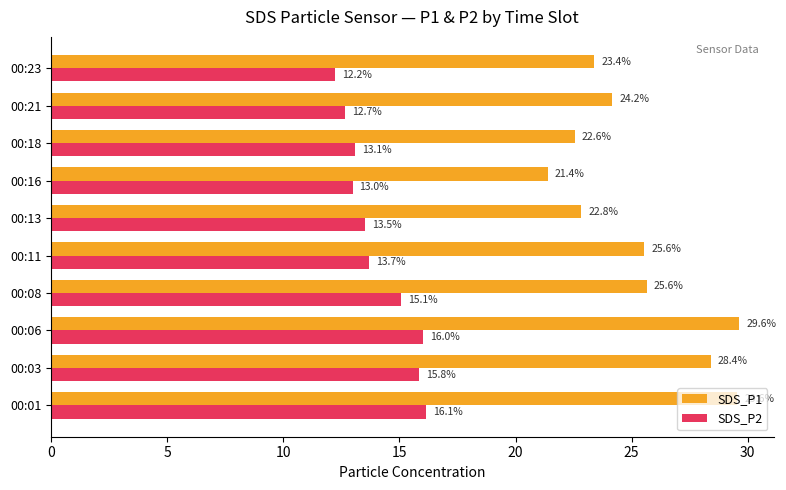

What is the approximate value of SDS_P2 at 00:11?

13.7